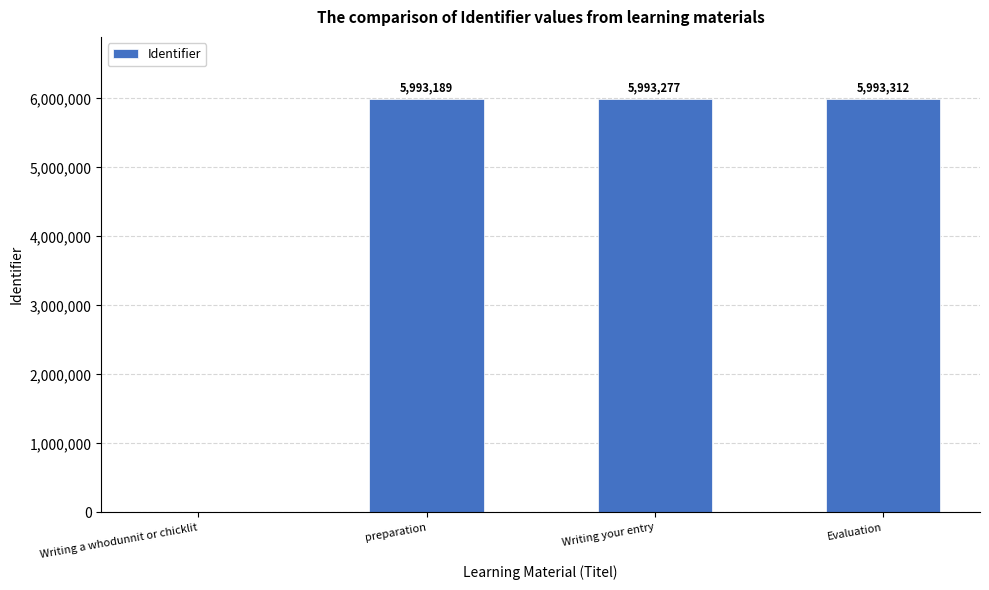

What value does the data have at preparation, to the nearest 100?

5993200